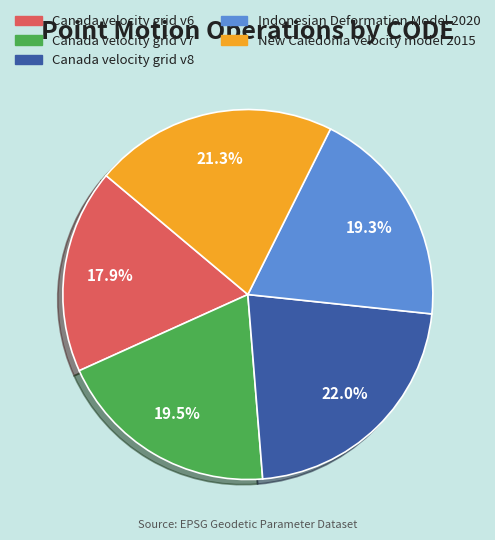

Is it true that Canada velocity grid v6 is 18% of the pie?

True